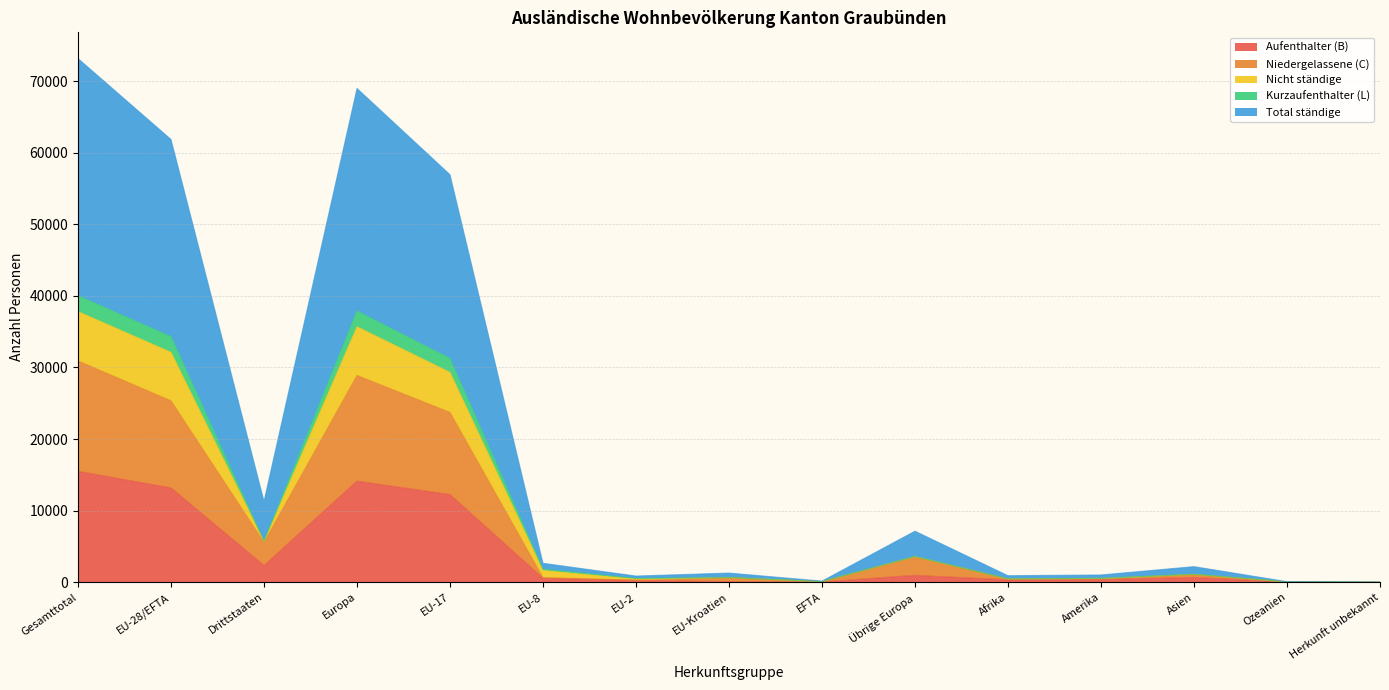

Does the chart have visible grid lines?

Yes